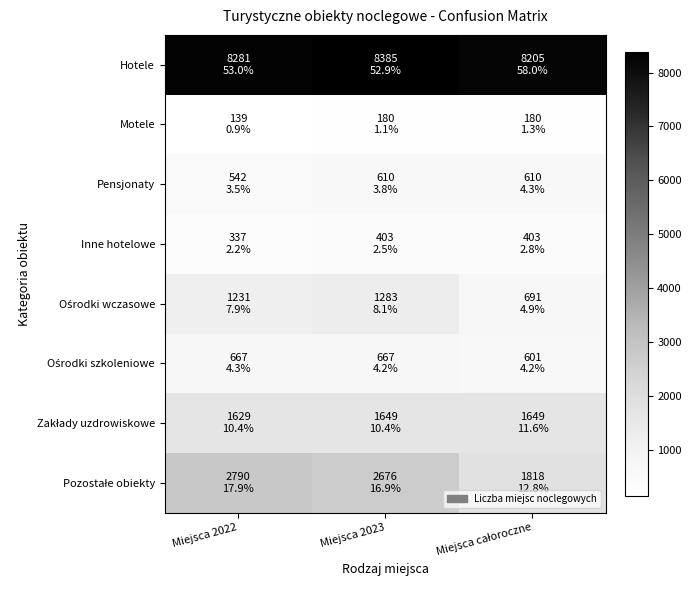

Between Miejsca 2023 and Miejsca całoroczne, which is larger?

Miejsca 2023